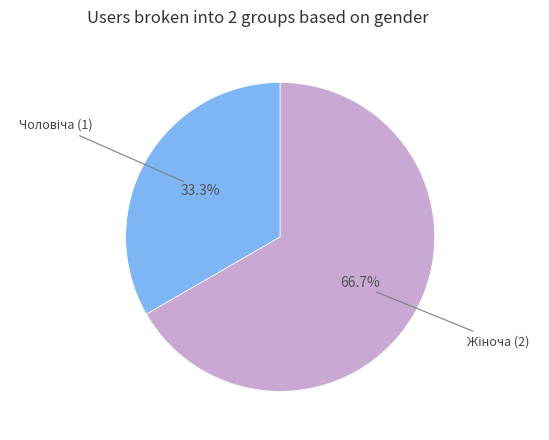

How many slices are in this pie chart?

2